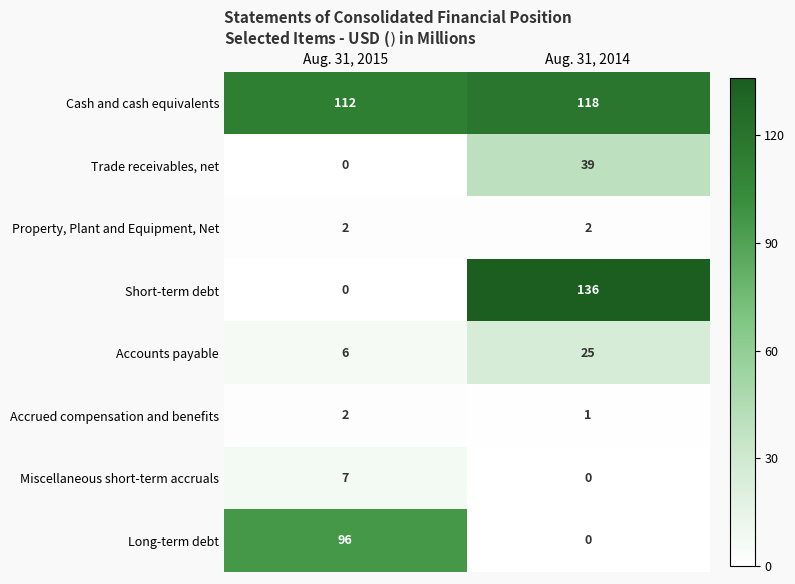

What is the maximum value shown in the chart?

136